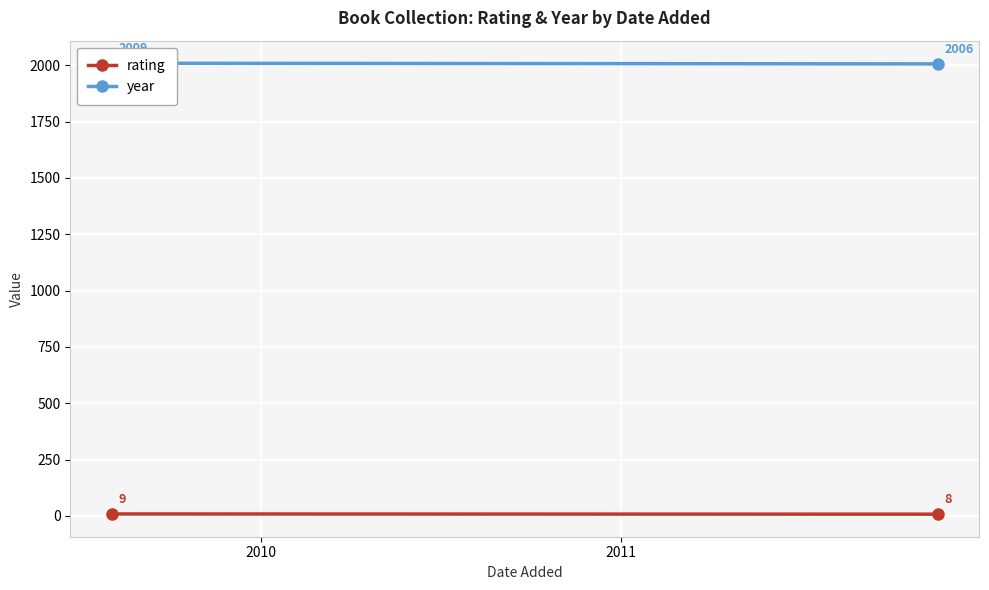

What is the lowest value of the year series?

2006